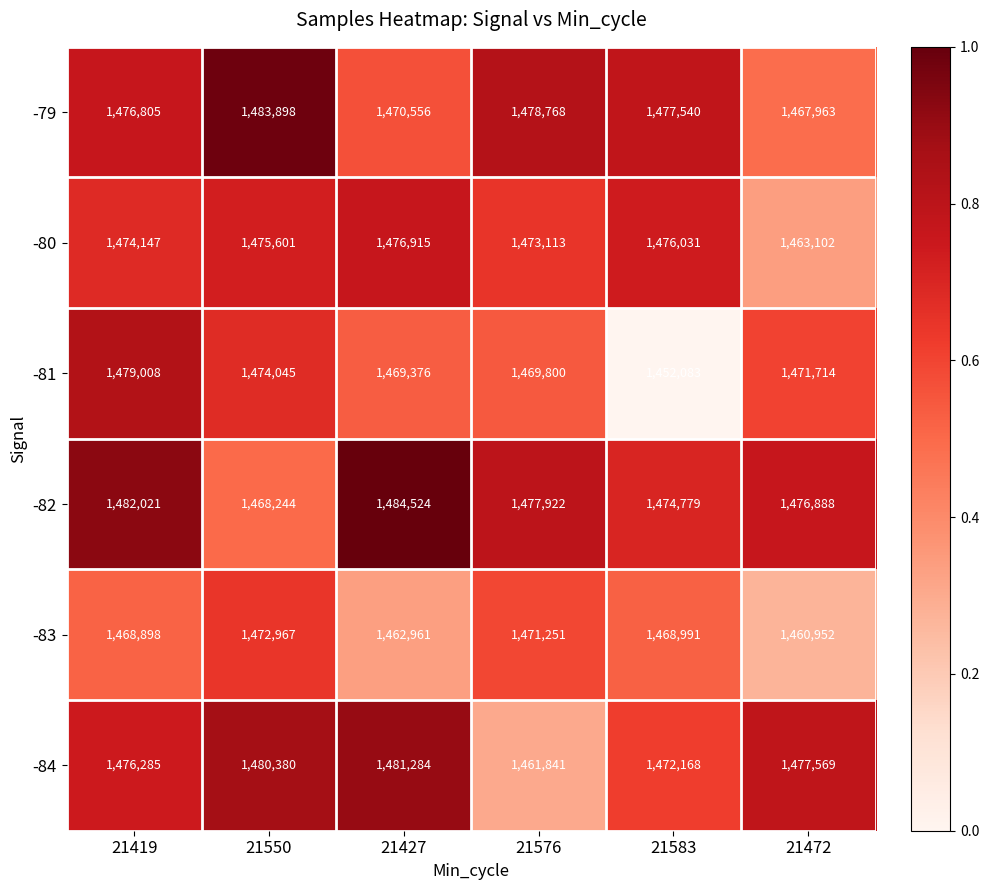

What is the total value across all series at 21550?

8855135